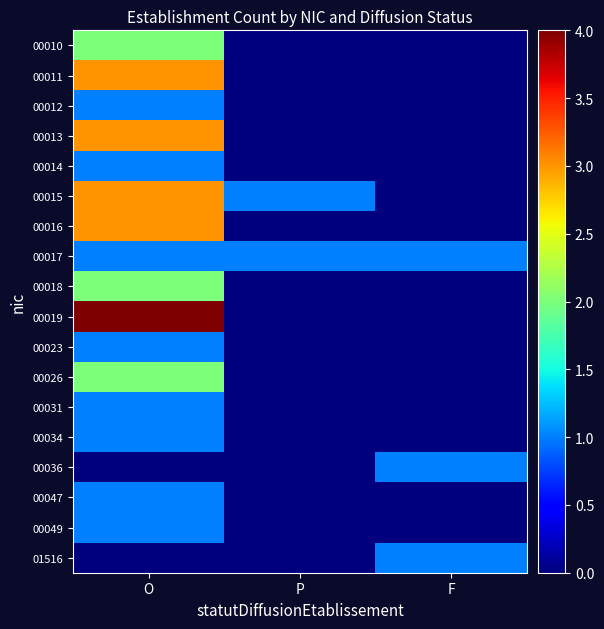

Rank the series by their maximum value, from lowest to highest.

00012, 00014, 00017, 00023, 00031, 00034, 00036, 00047, 00049, 01516, 00010, 00018, 00026, 00011, 00013, 00015, 00016, 00019